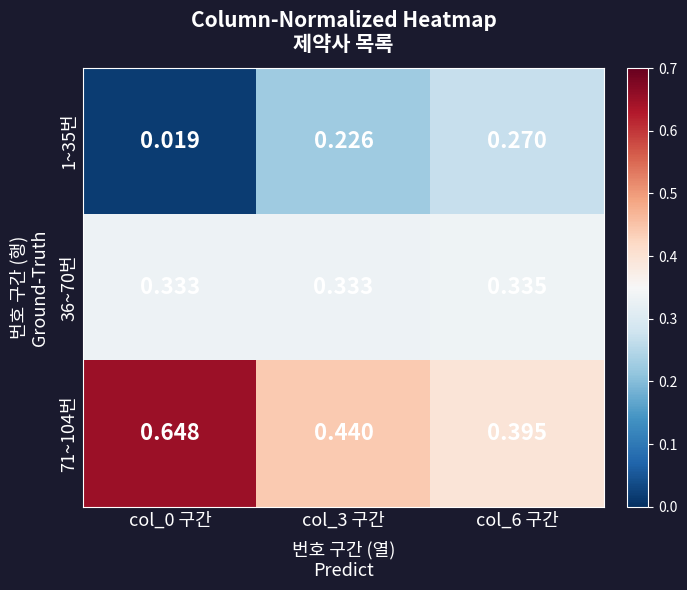

Reading left to right, what are all the values shown in this chart?

1~35번: col_0 구간=0.0	col_3 구간=0.2	col_6 구간=0.3
36~70번: col_0 구간=0.3	col_3 구간=0.3	col_6 구간=0.3
71~104번: col_0 구간=0.6	col_3 구간=0.4	col_6 구간=0.4